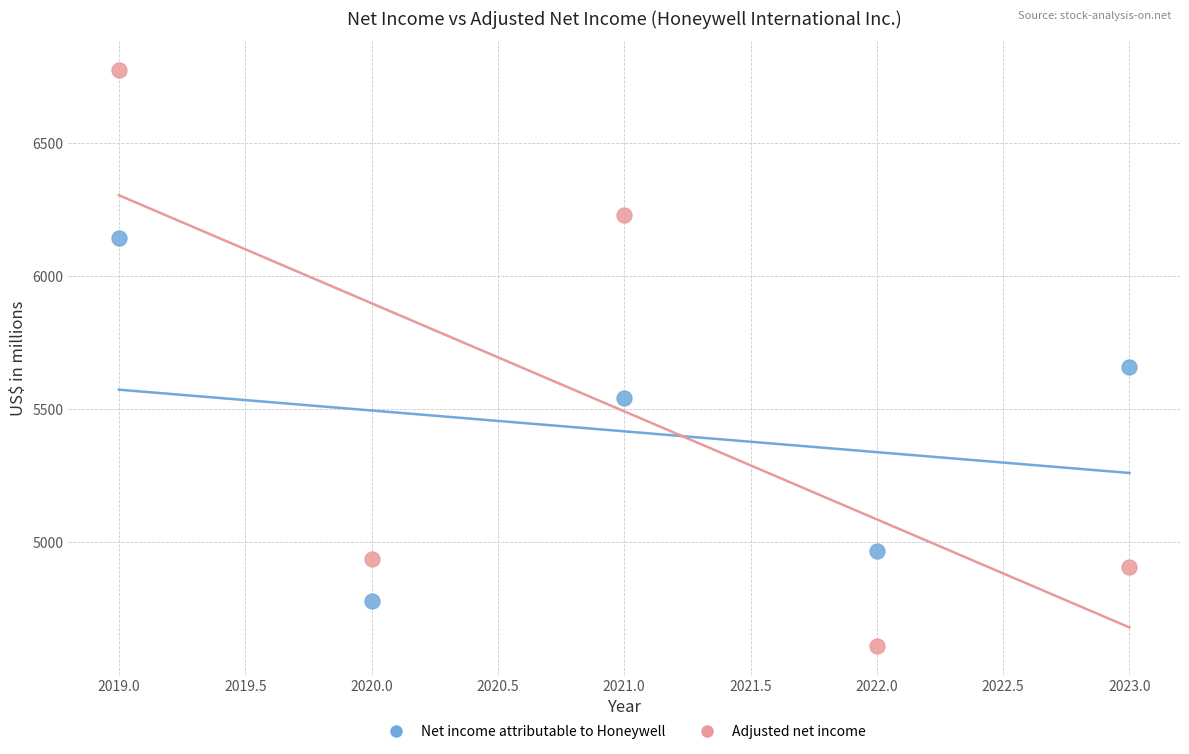

Across all data points, what is the average X value?

2021